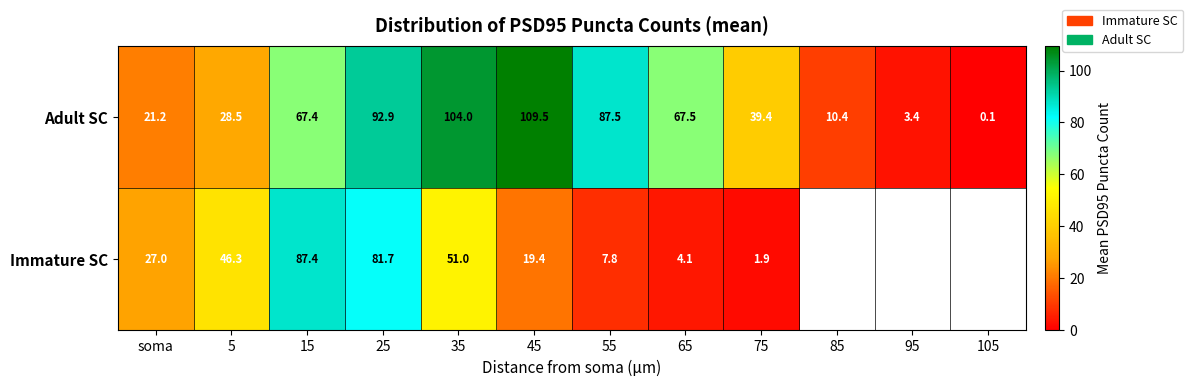

What is the spread (max minus min) of values at 55?

79.7